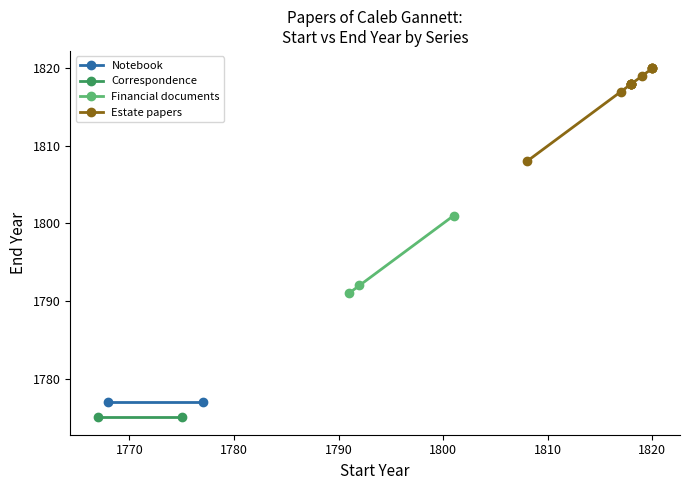

List the series in order of their peak value, lowest first.

Correspondence, Notebook, Financial documents, Estate papers